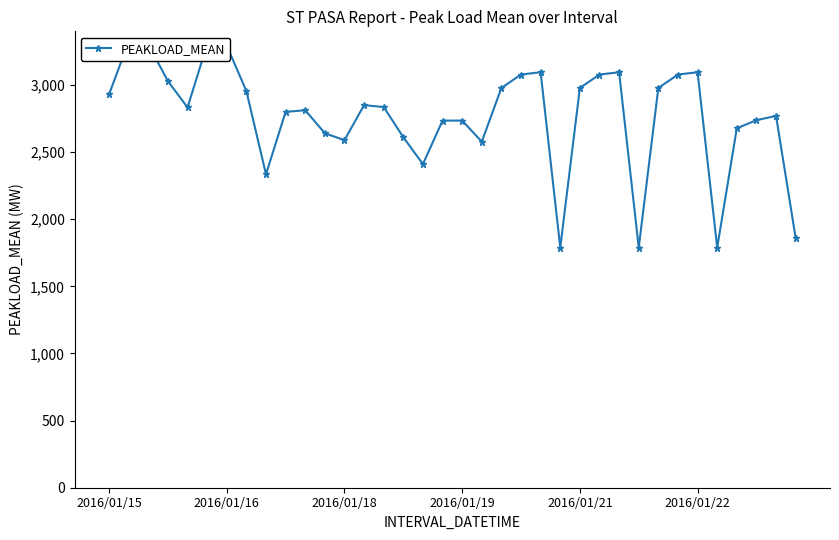

How many data points are less than 2835?

18